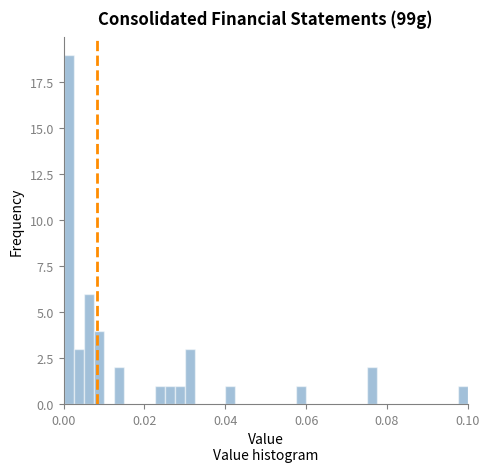

Read against the x-axis, roughly where is the centre of the tallest bar?

0.002